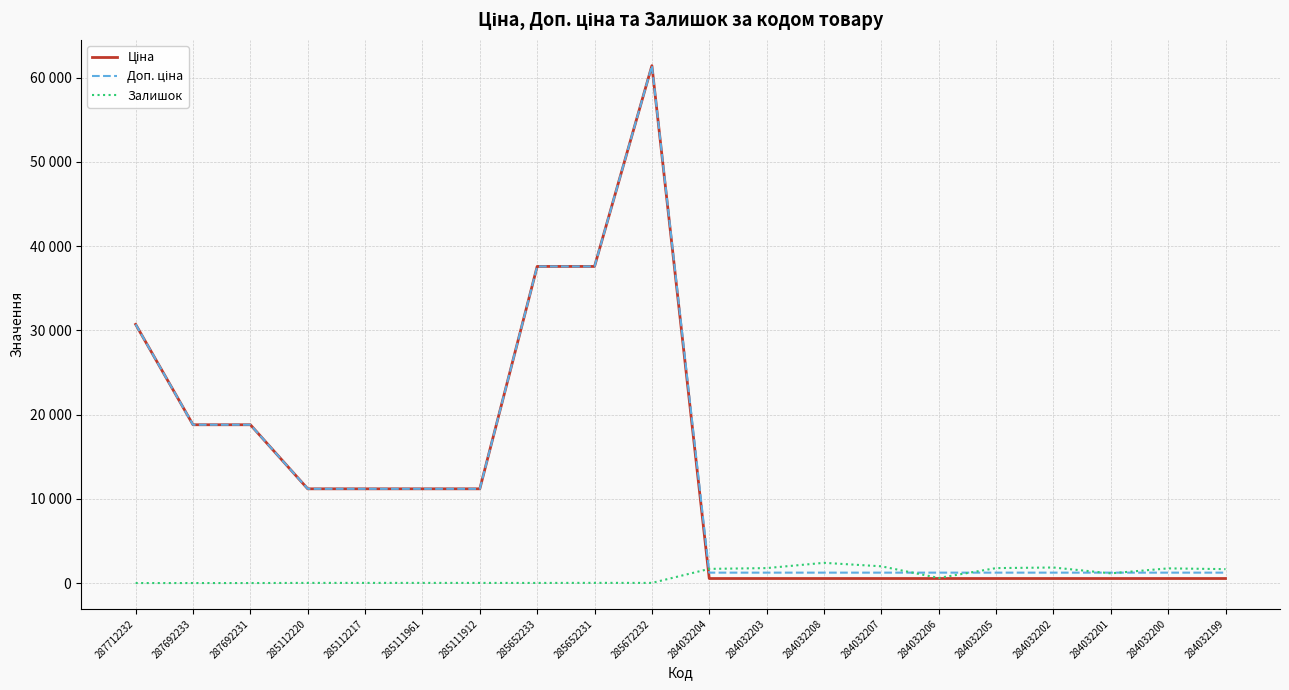

Is the value of Доп. ціна at 284032205 greater than the value of Ціна at 285111912?

No